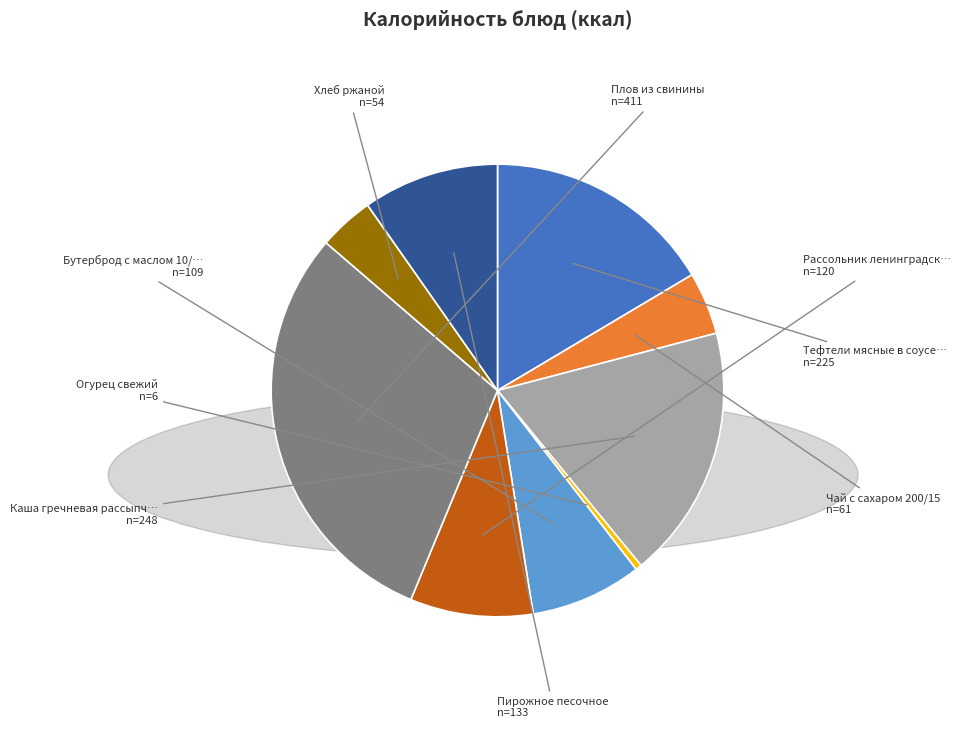

Is there a majority slice in this chart?

No